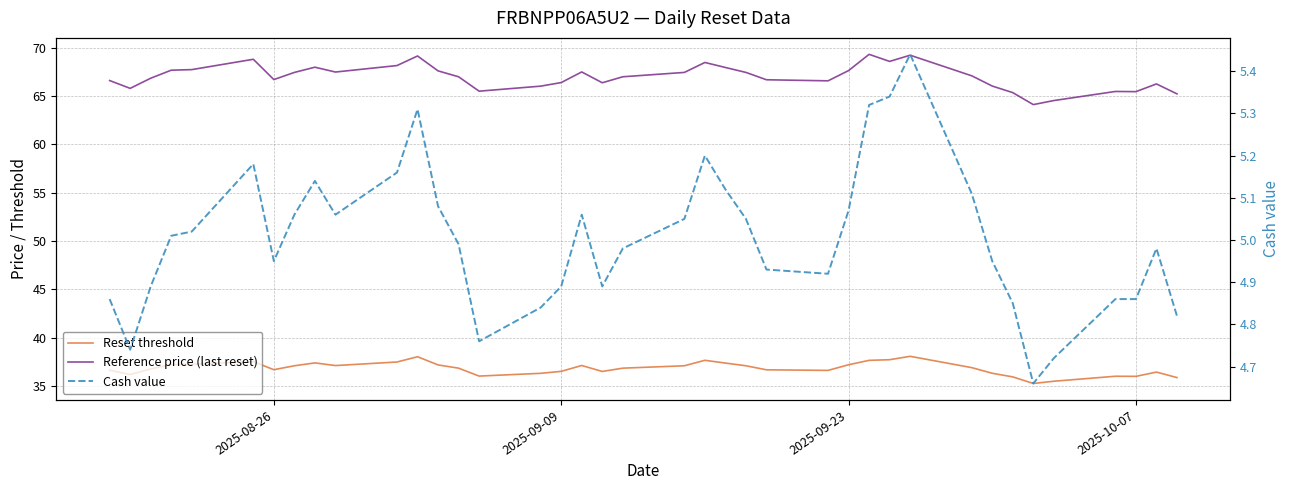

True or false: Cash value has more than 2 interior local peaks.

True